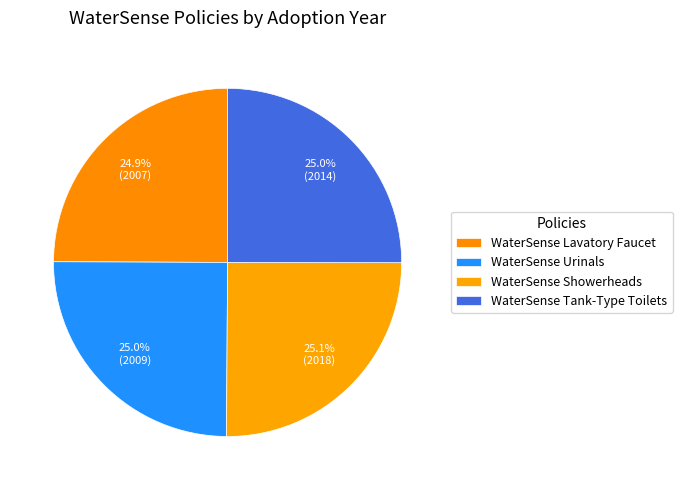

Count the number of slices in the pie.

4